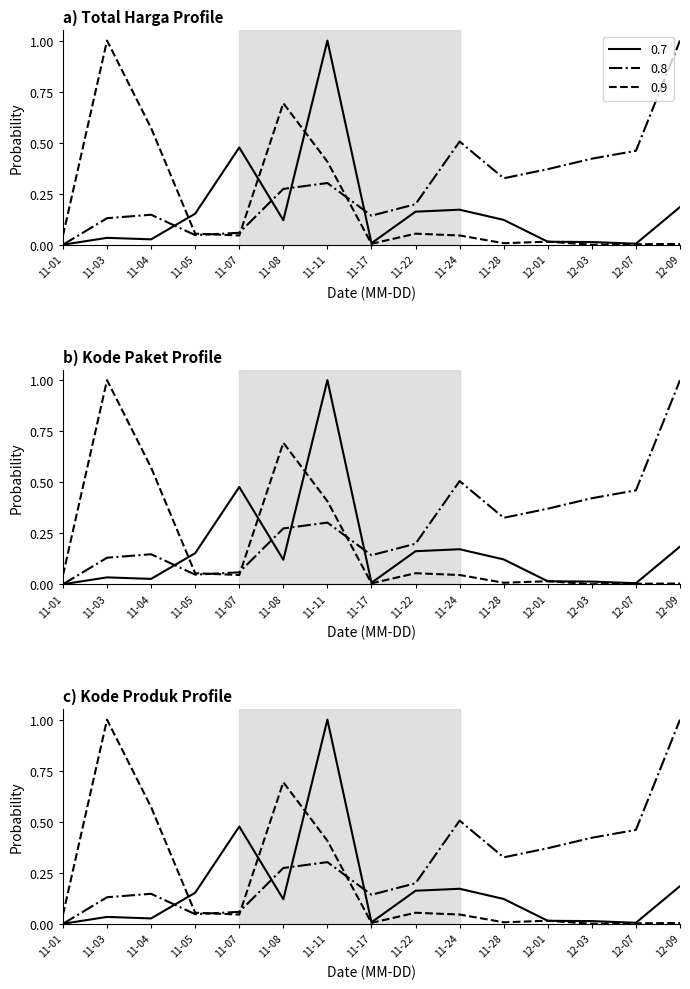

What is the difference between the maximum and minimum values in the Total Harga series?

1.0